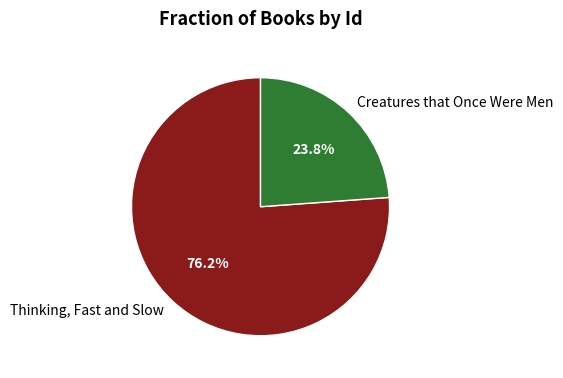

Is it true that Creatures that Once Were Men is 35% of the pie?

False